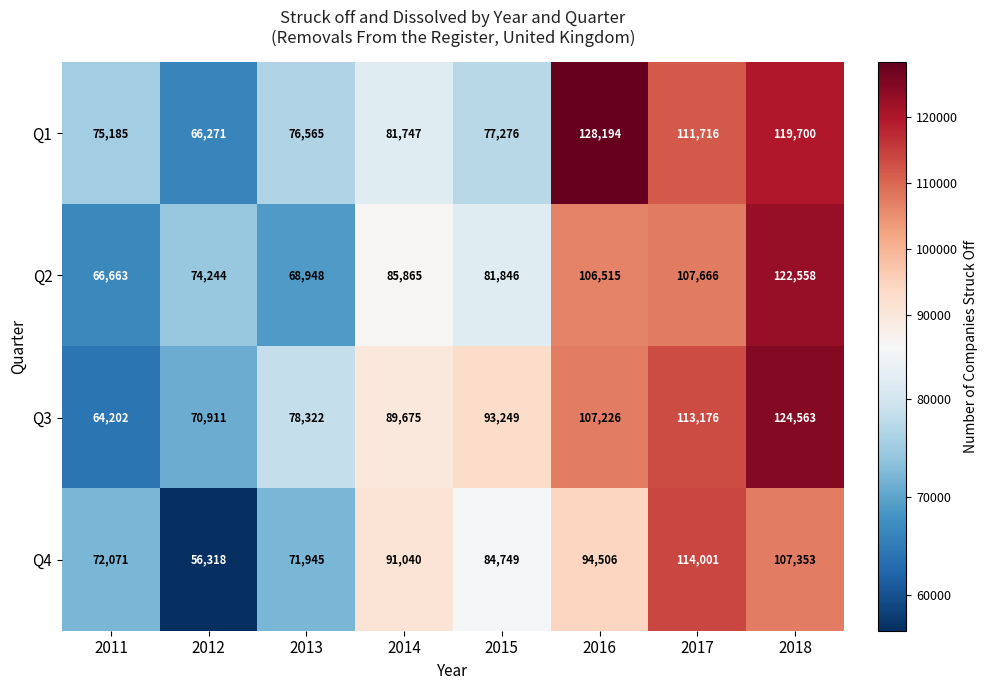

Read the Q1 value at 2016, to the nearest 100.

128200